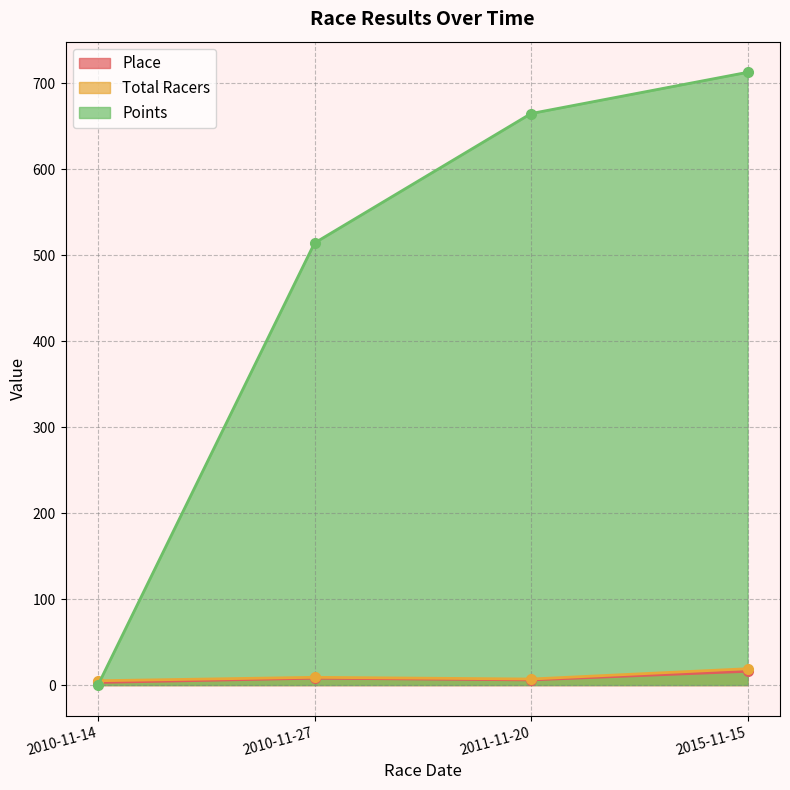

Reading right to left, list all the values displayed in this chart.

Place: 16.0	6.0	8.0	3.0
Total Racers: 19.0	7.0	9.0	5.0
Points: 712.4	664.5	514.0	0.0